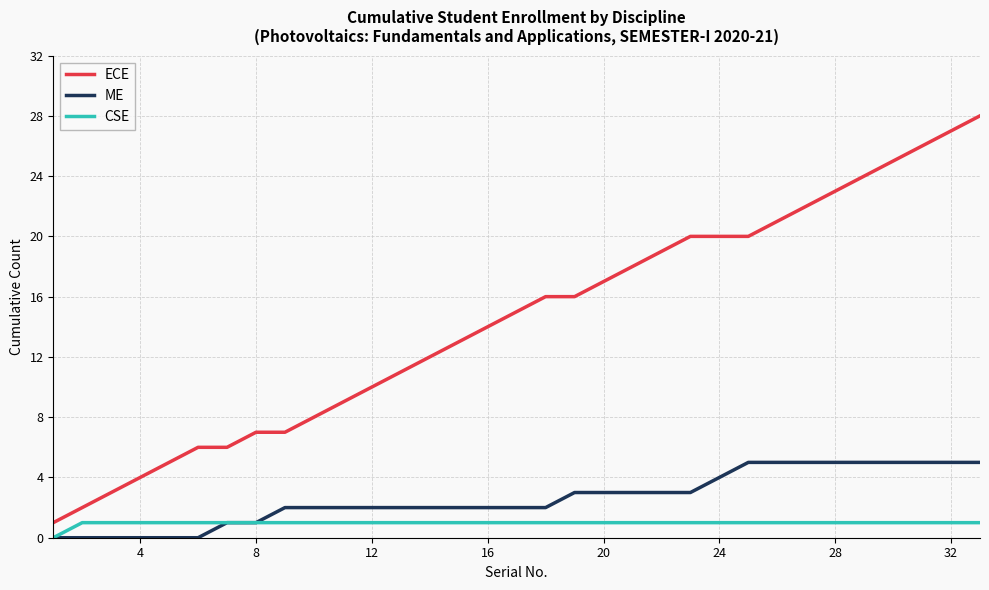

Which series has the widest spread of values?

ECE